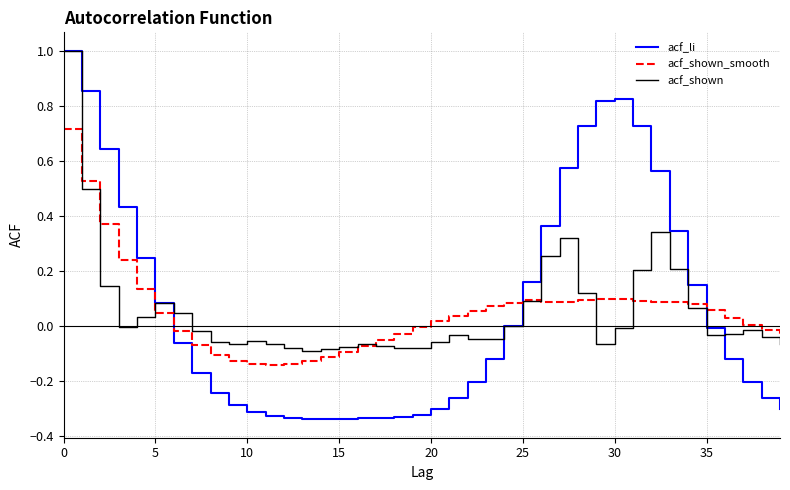

What is the maximum value for acf_li?

1.0